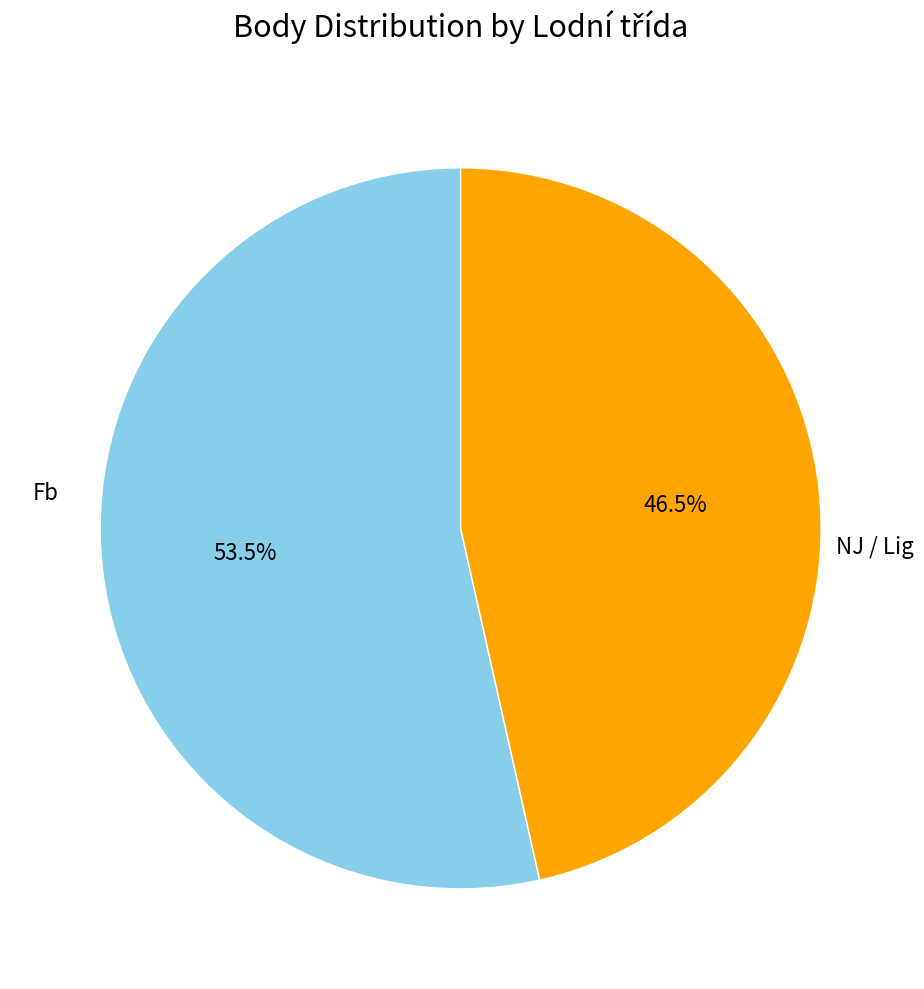

What is the total percentage of Fb and NJ / Lig?

100.0%